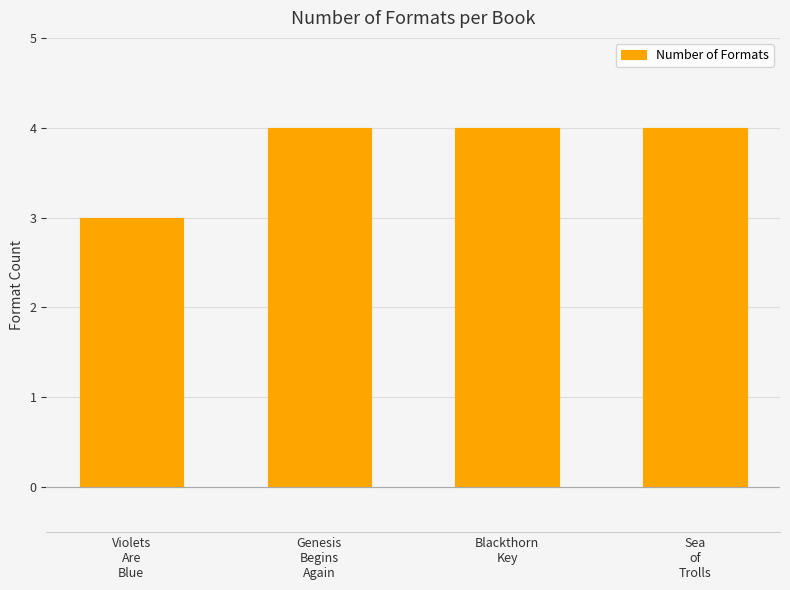

What is the greatest value displayed?

4